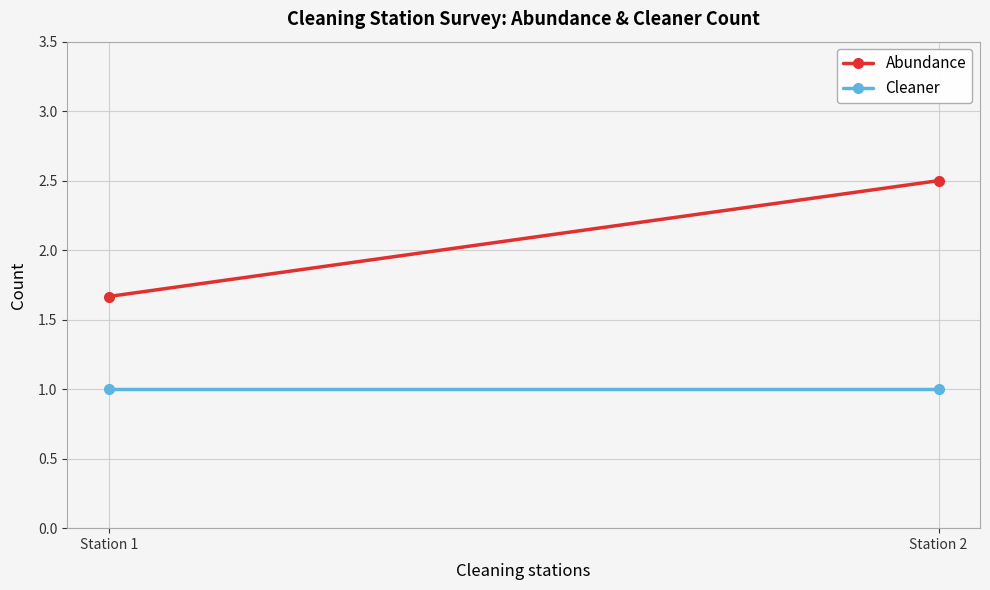

Which series has the largest total across all categories?

Abundance